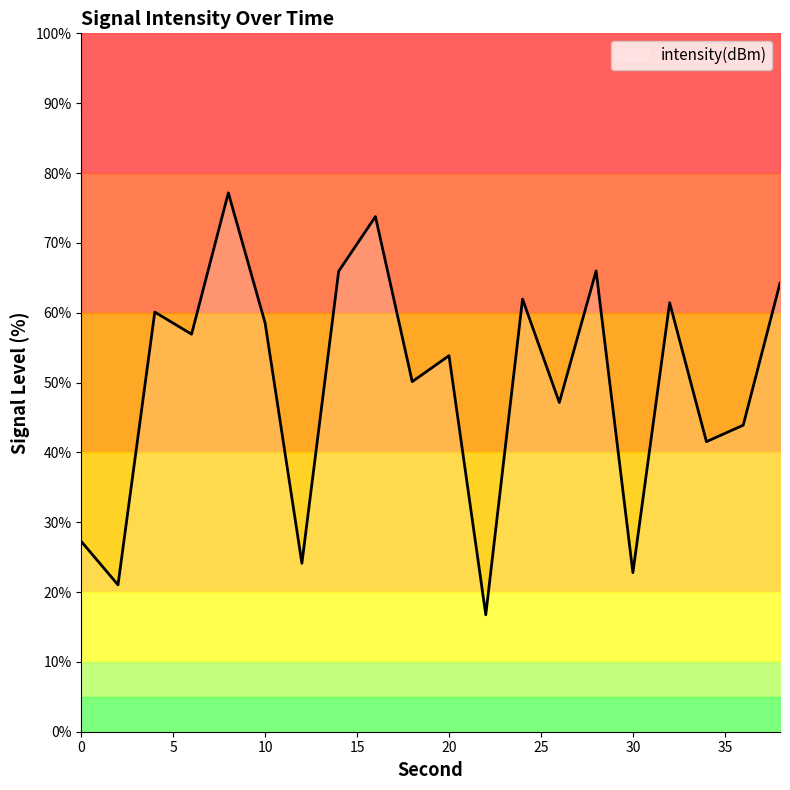

Which has a higher value, 6 or 0?

6